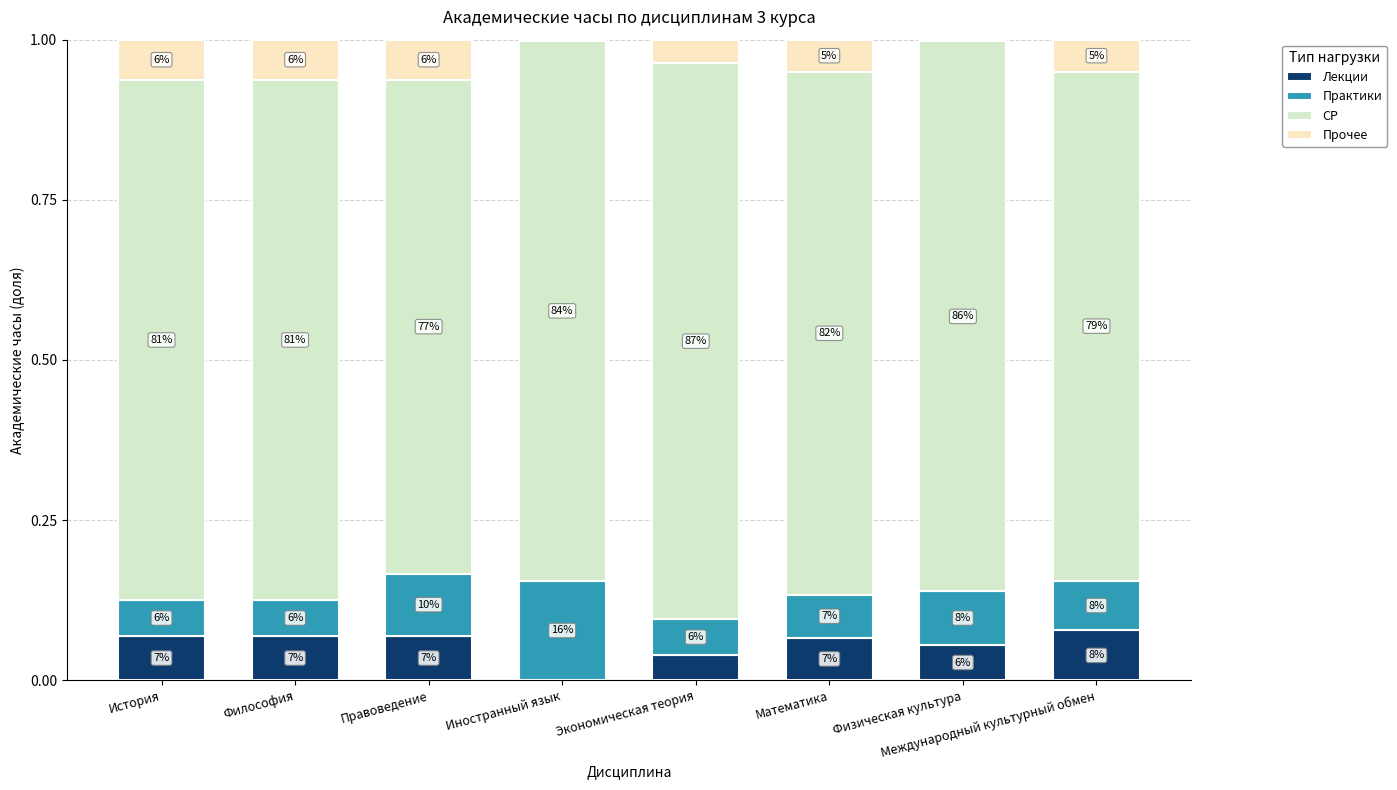

The Прочее series shows 0.1 at Философия. True or false?

True